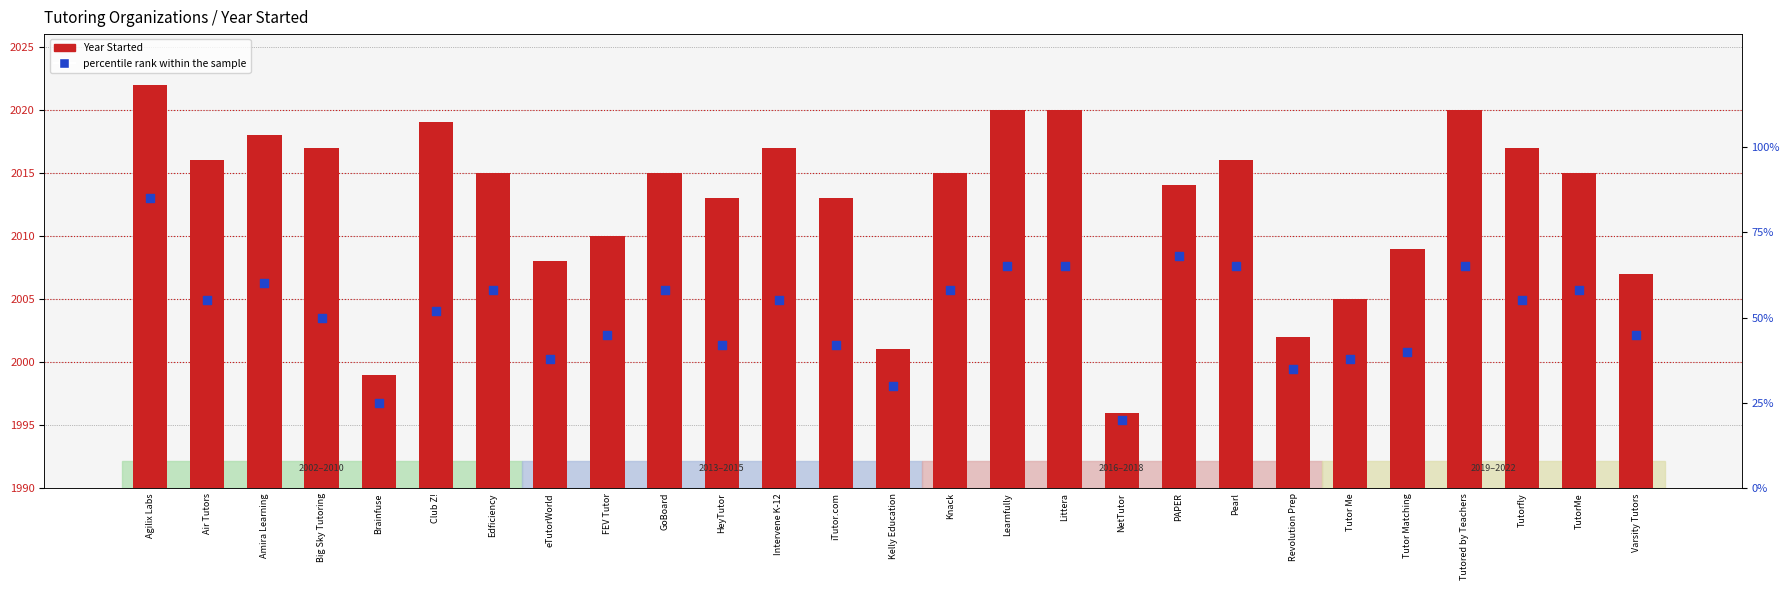

Which series contains the highest Y value?

Year Started